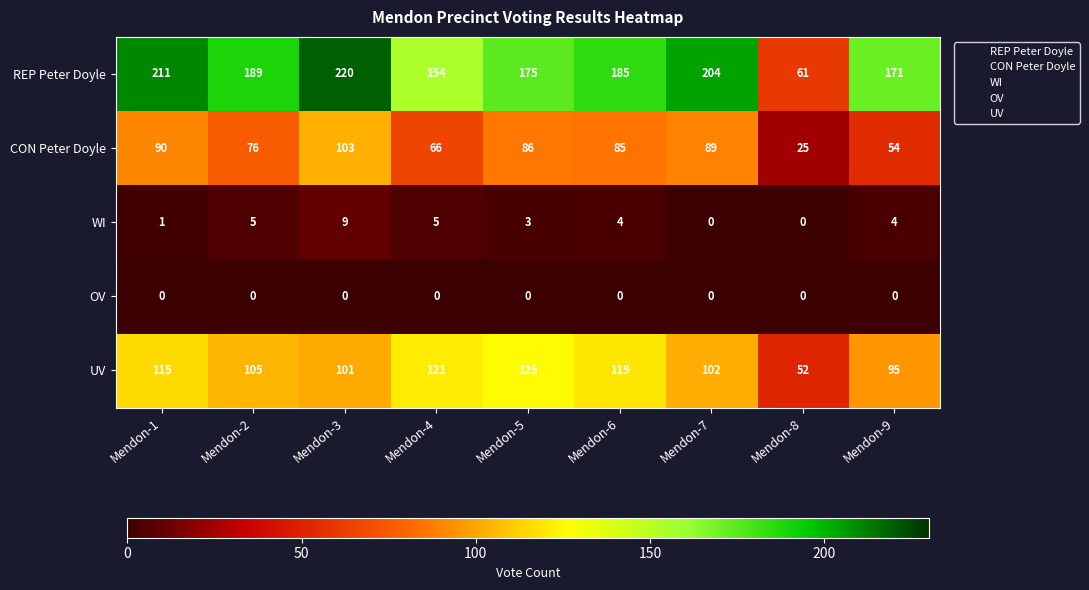

Is it true that CON Peter Doyle equals 45 at Mendon-5?

False